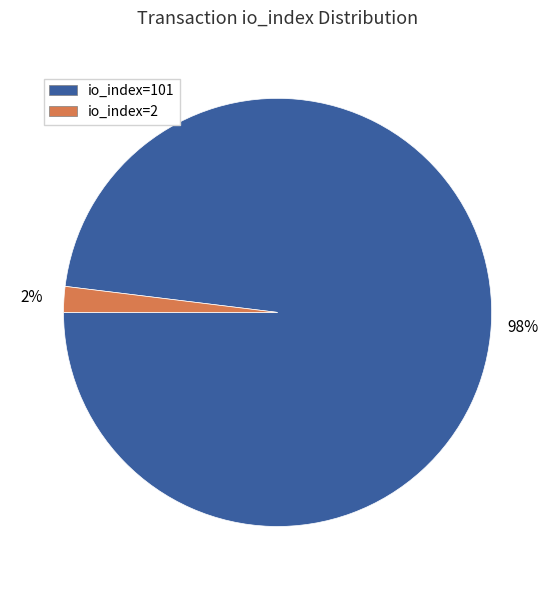

Between io_index=101 and io_index=2, which is larger?

io_index=101